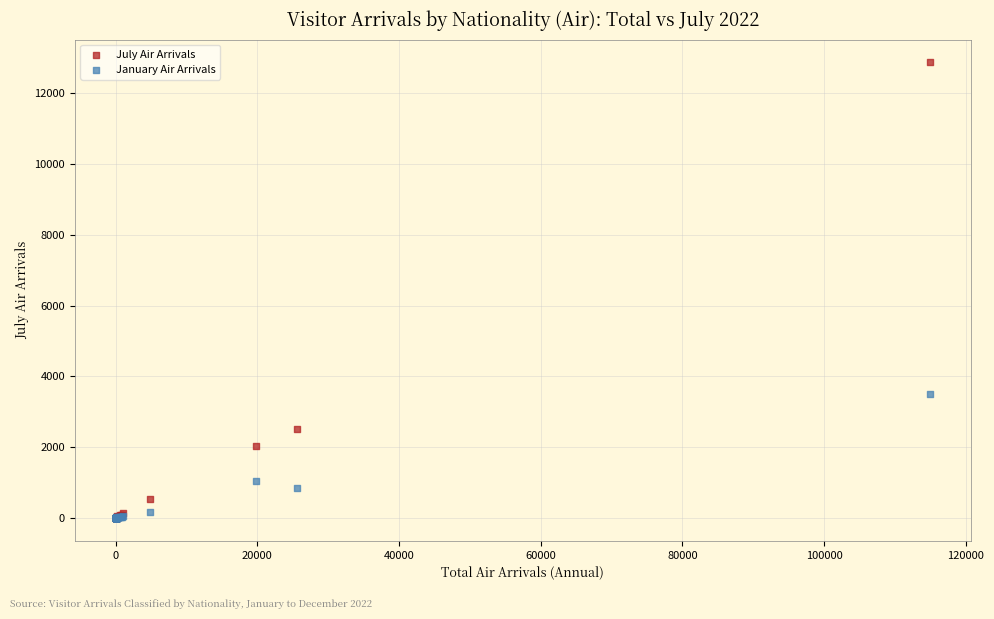

Which series contains the highest Y value?

July Air Arrivals